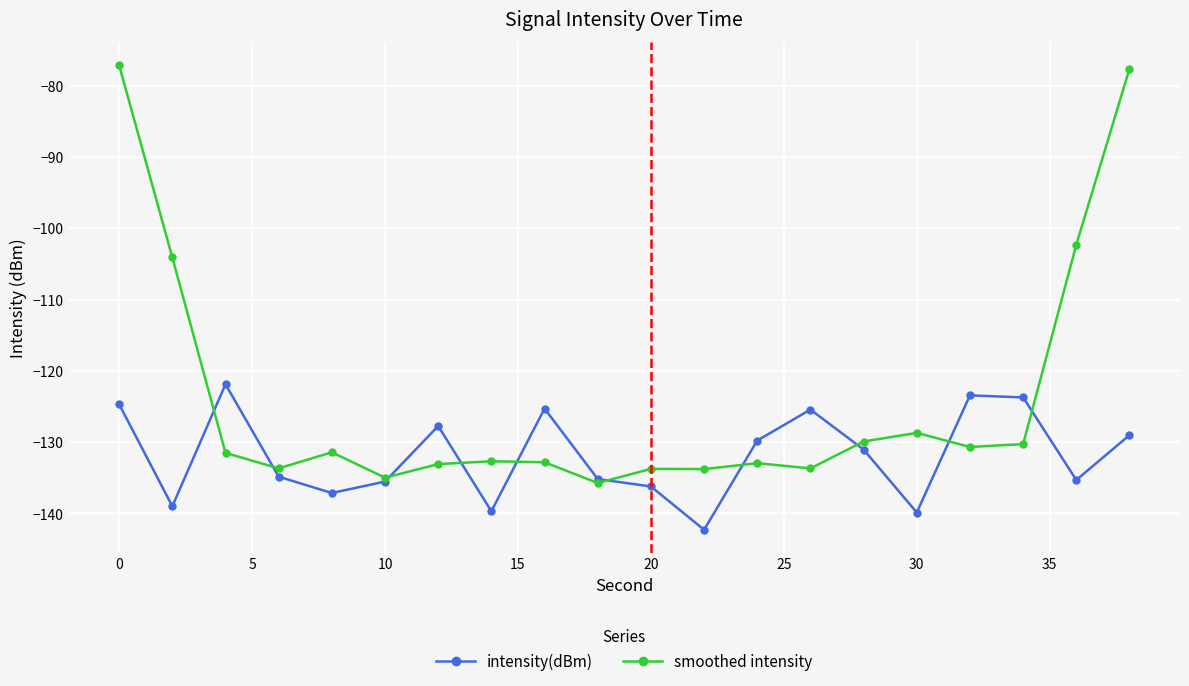

True or false: smoothed intensity has more than 0 points higher than both neighbors.

True